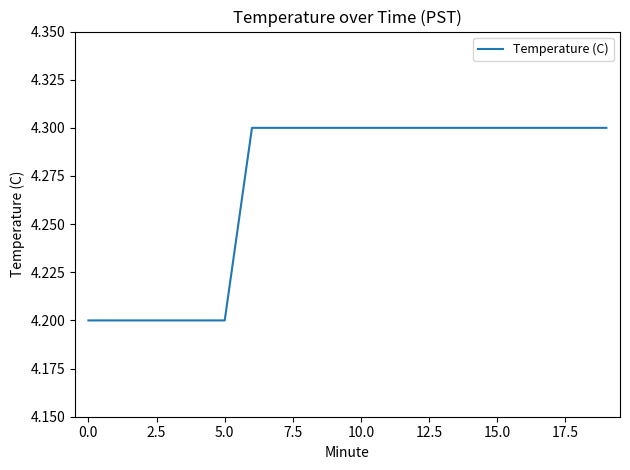

What is the minimum value shown in the chart?

4.2